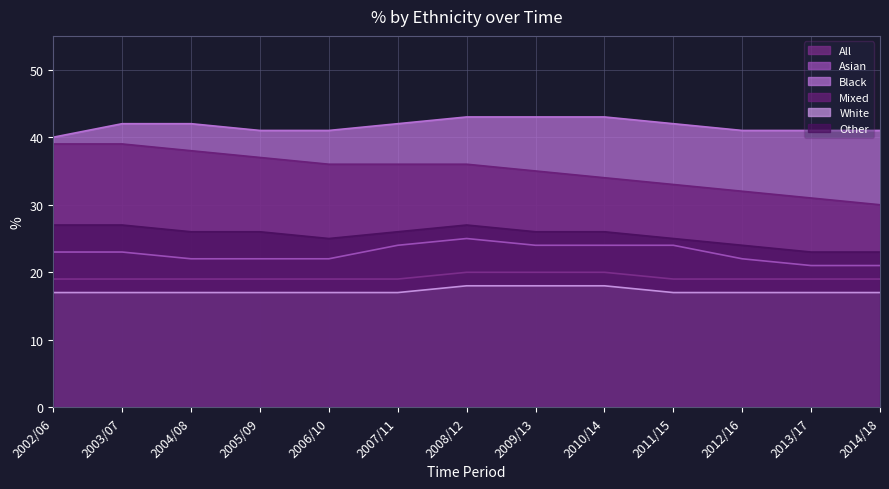

True or false: Other and Black cross at least once.

False